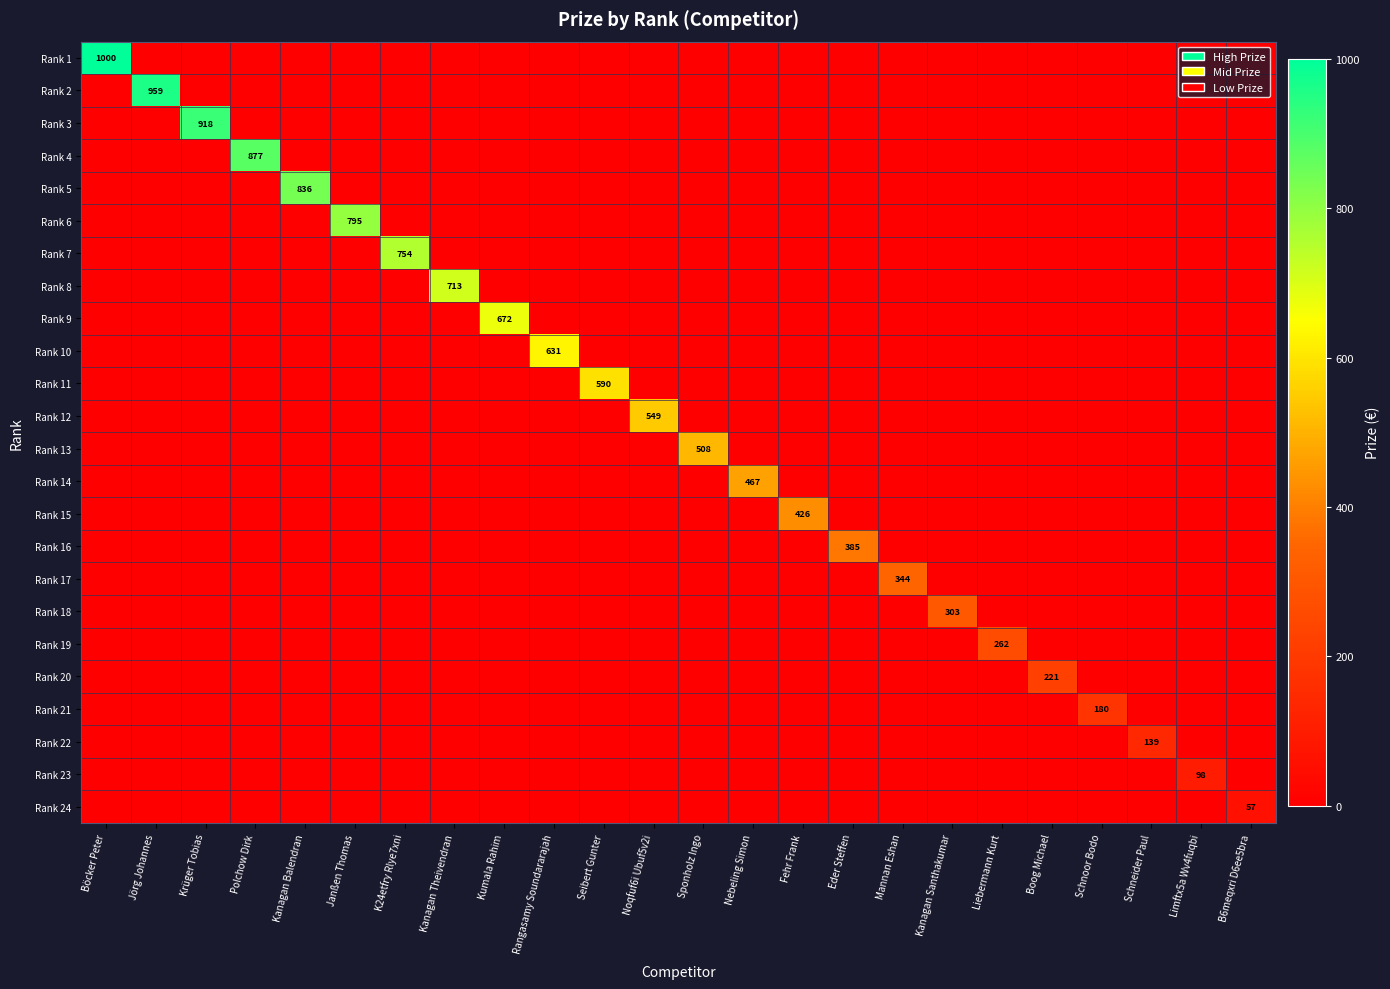

At Eder Steffen, list the series in order from largest to smallest.

Rank 16, Rank 1, Rank 2, Rank 3, Rank 4, Rank 5, Rank 6, Rank 7, Rank 8, Rank 9, Rank 10, Rank 11, Rank 12, Rank 13, Rank 14, Rank 15, Rank 17, Rank 18, Rank 19, Rank 20, Rank 21, Rank 22, Rank 23, Rank 24